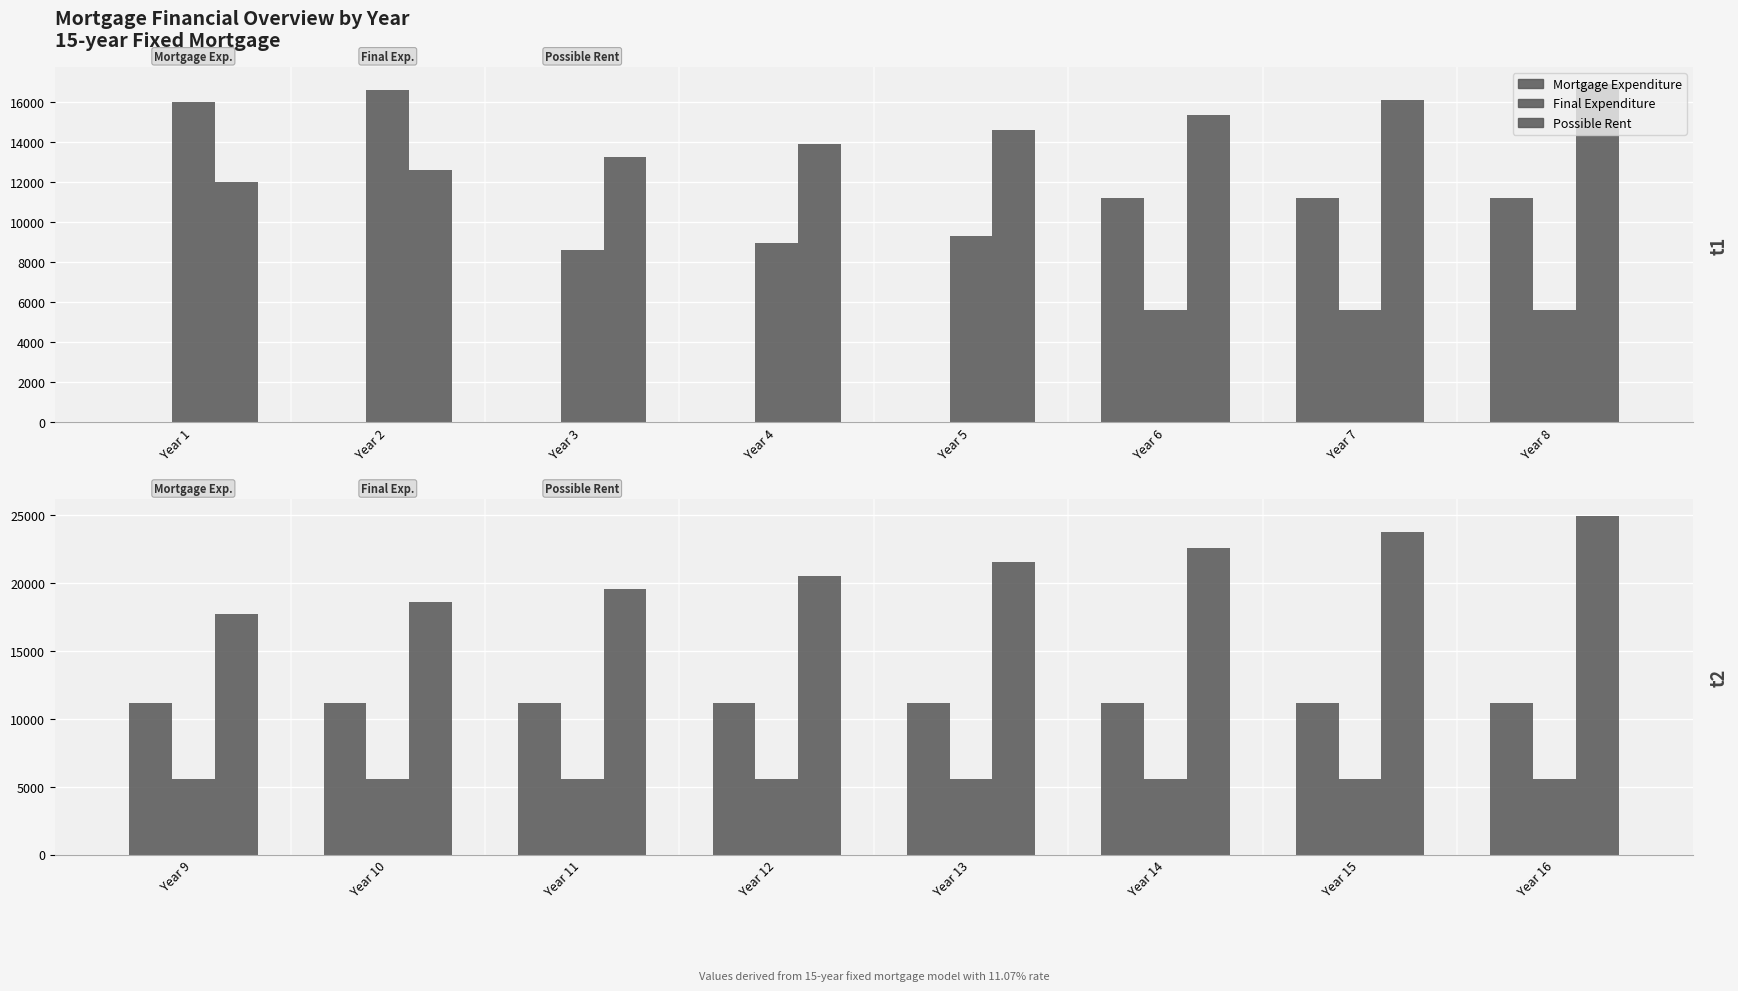

The Final Expenditure series shows 3084.1 at Year 10. True or false?

False